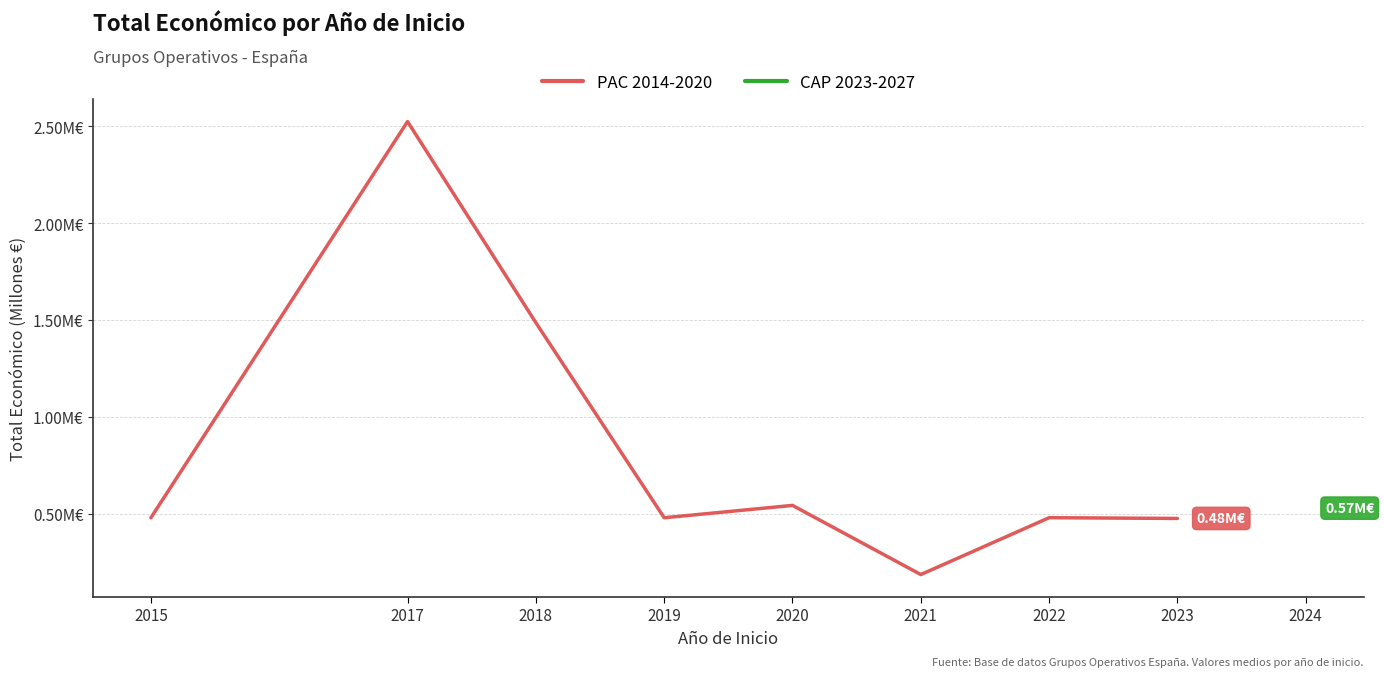

What is the greatest value displayed?

2.5